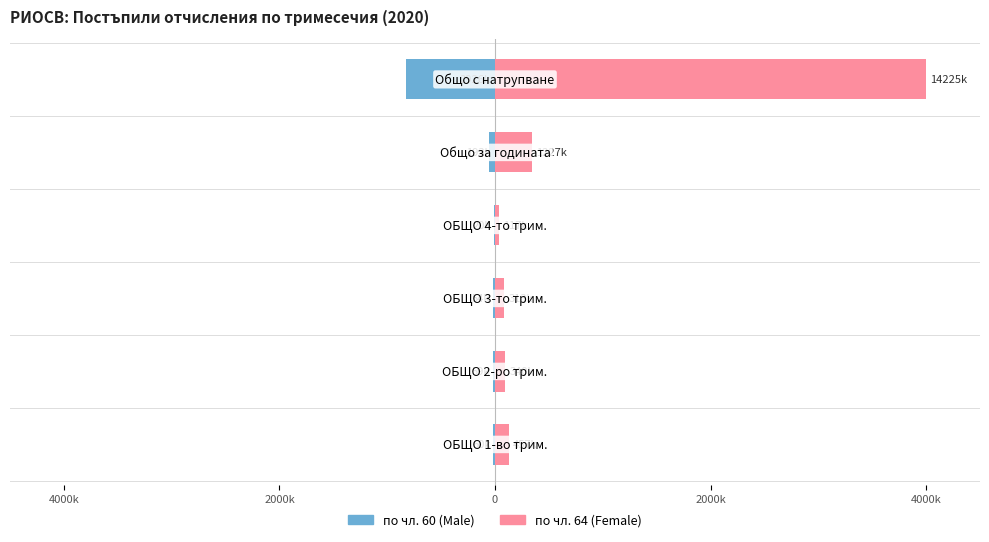

Rank the series by their maximum value, from highest to lowest.

Female, Male